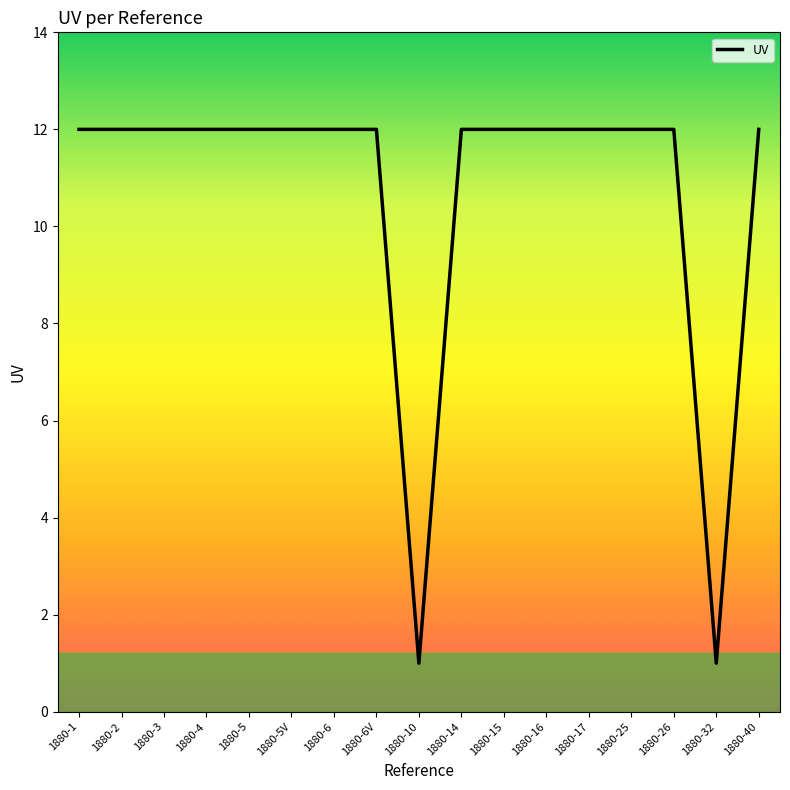

What is the approximate value at 1880-4, to the nearest 10?

10